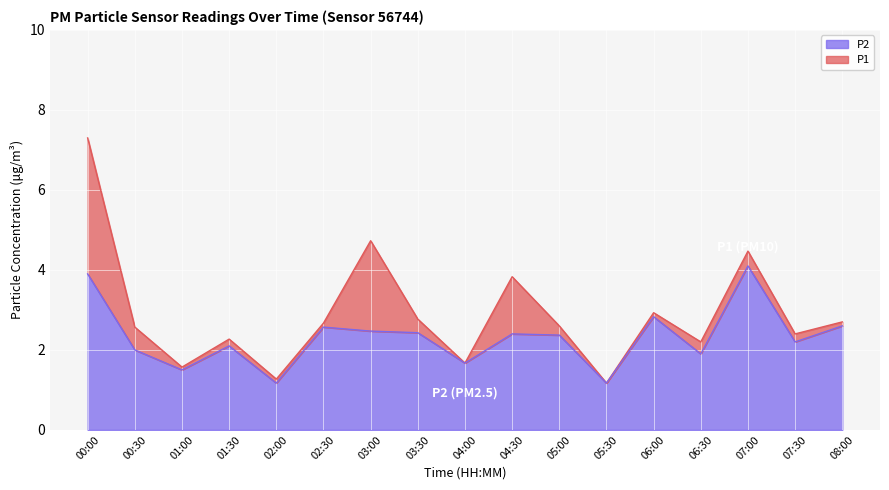

Where is the first local minimum for P2?

01:00